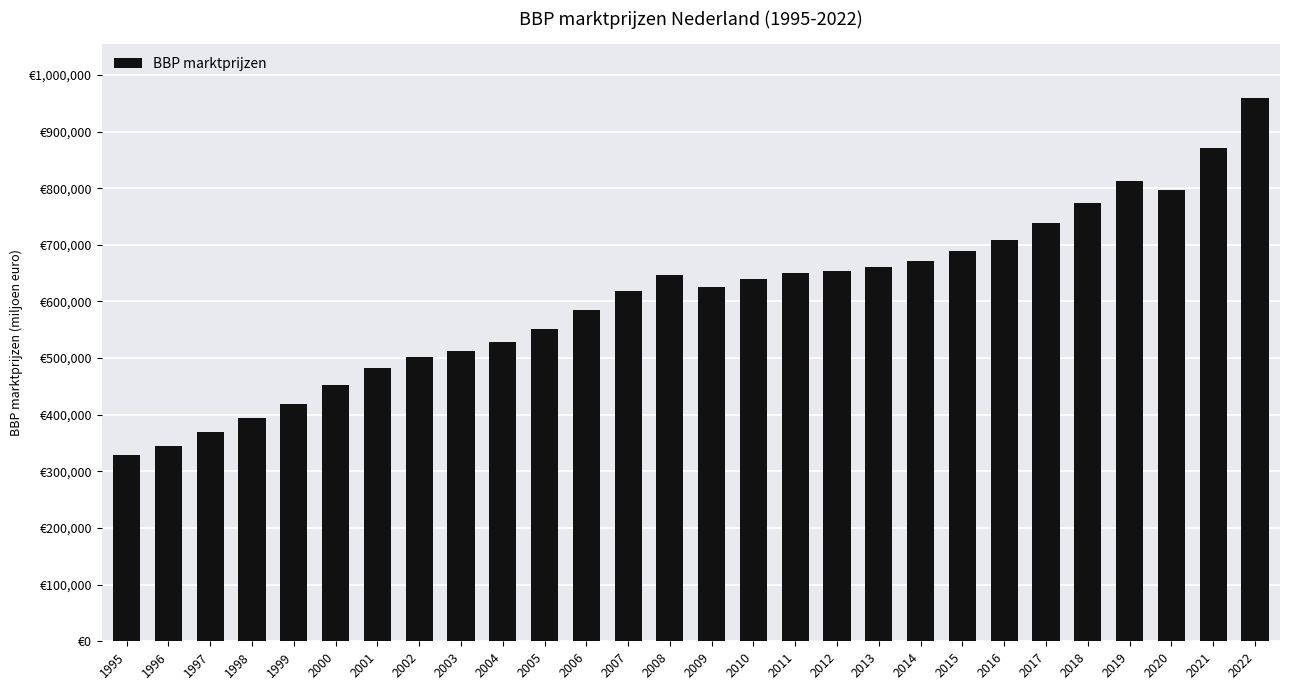

Are the bars horizontal?

No